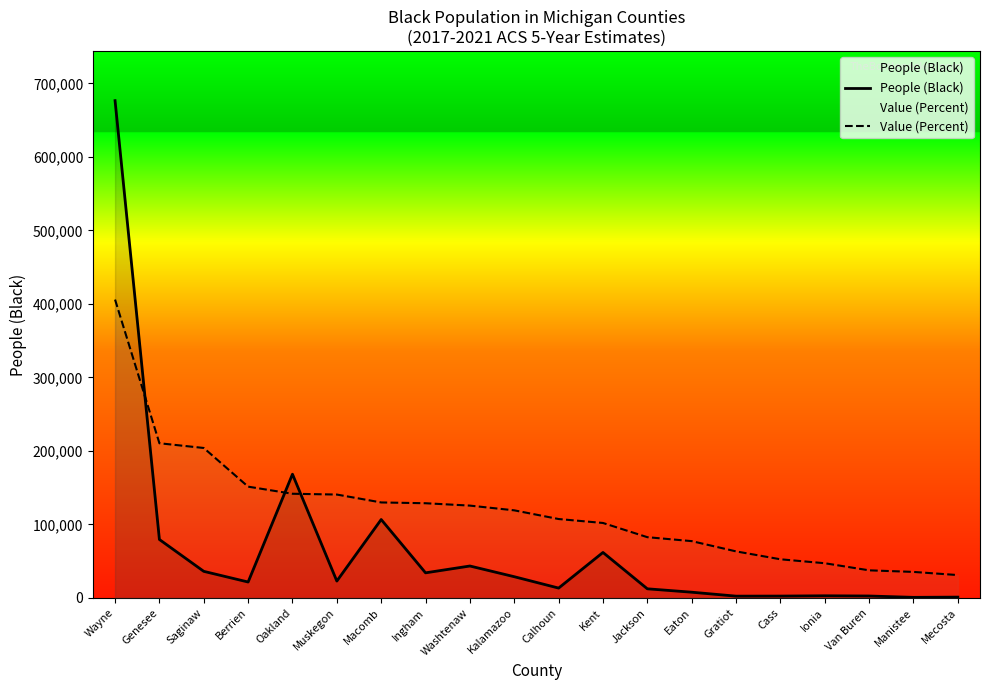

How many series are shown in this chart?

2